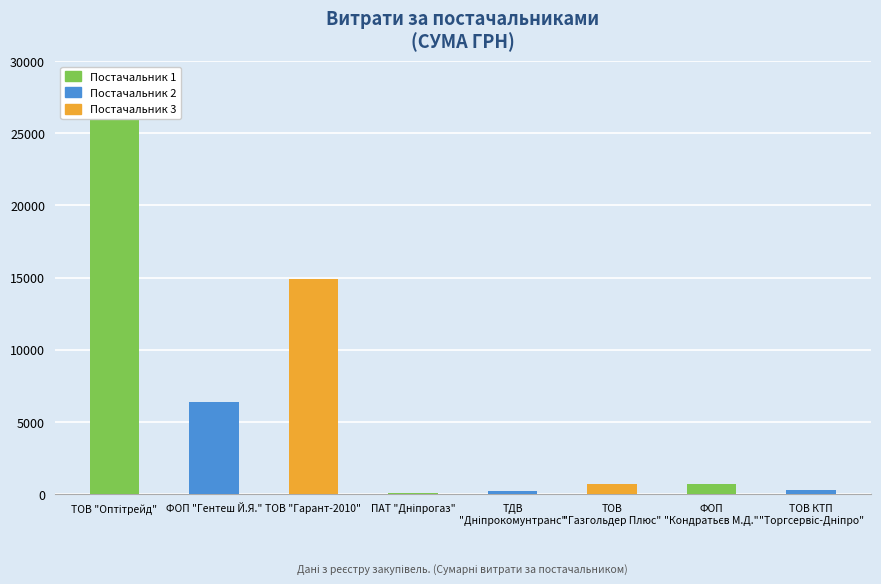

Reading right to left, what are all the values shown in this chart?

ТОВ КТП
"Торгсервіс-Дніпро"=304.0	ФОП
"Кондратьєв М.Д."=715.0	ТОВ
"Газгольдер Плюс"=670.0	ТДВ
"Дніпрокомунтранс"=212.6	ПАТ "Дніпрогаз"=77.4	ТОВ "Гарант-2010"=14892.0	ФОП "Гентеш Й.Я."=6348.0	ТОВ "Оптітрейд"=26273.0